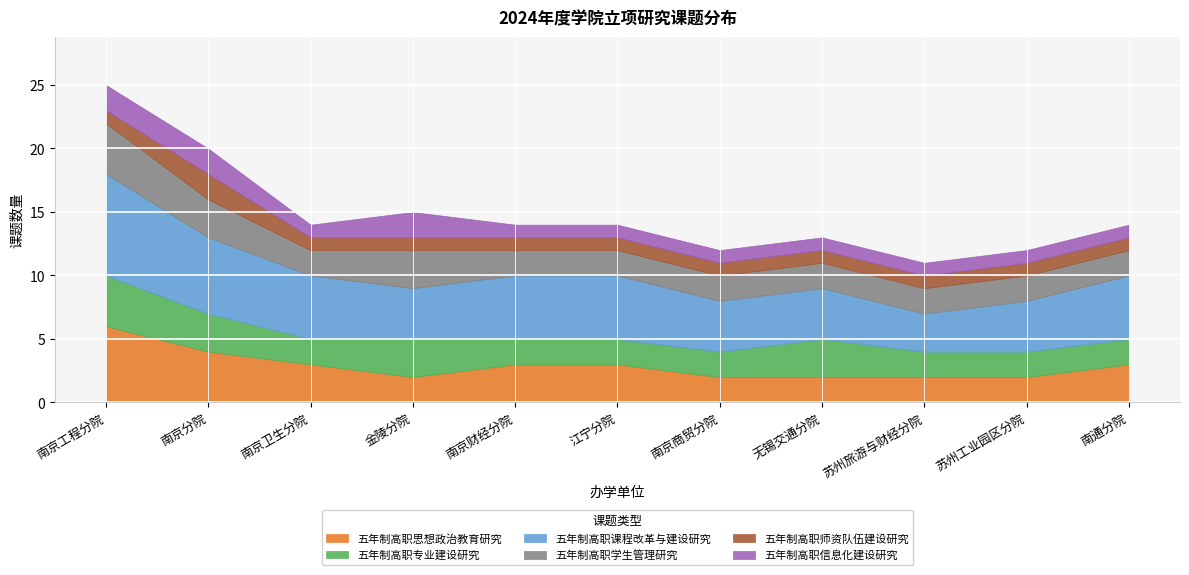

What is the smallest value displayed?

1